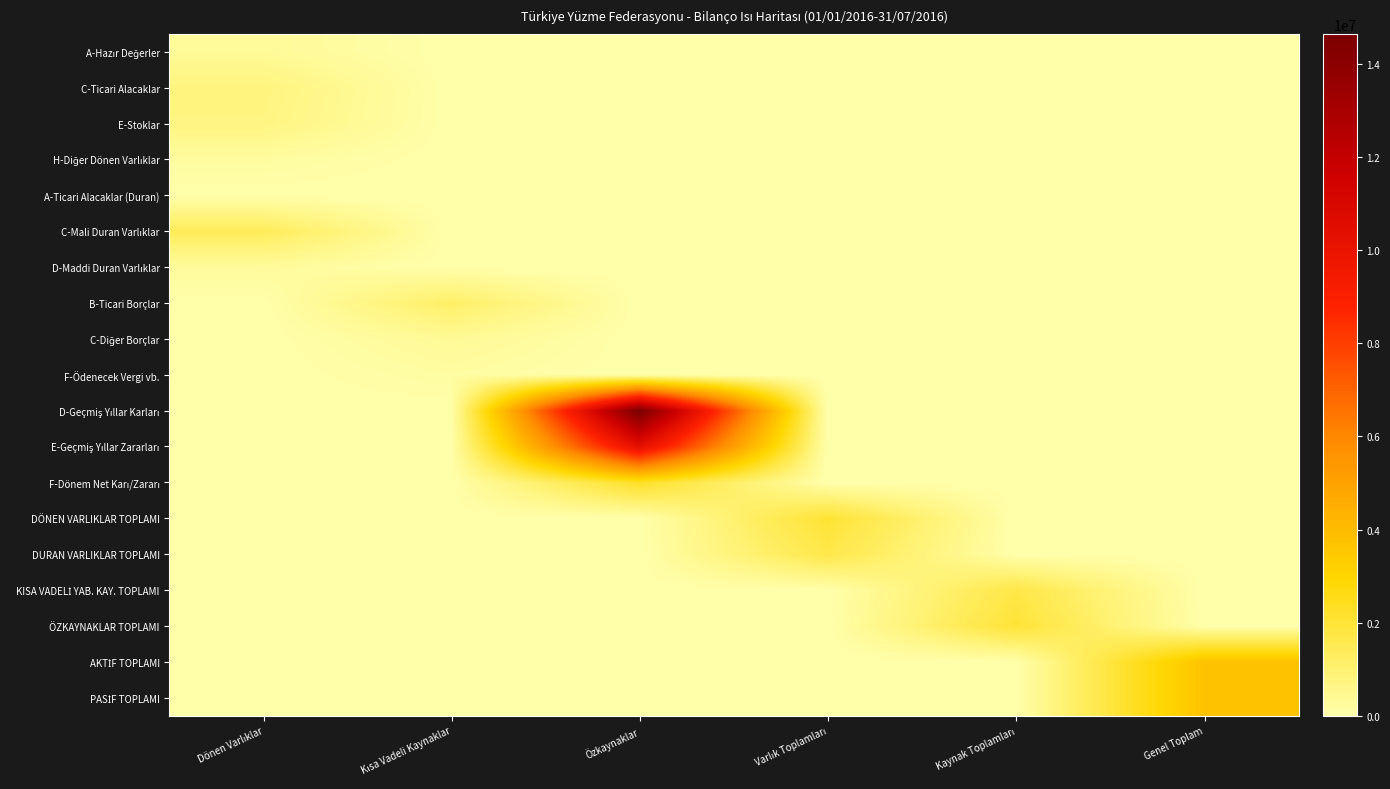

Which series has the largest range (max minus min)?

D-Geçmiş Yıllar Karları